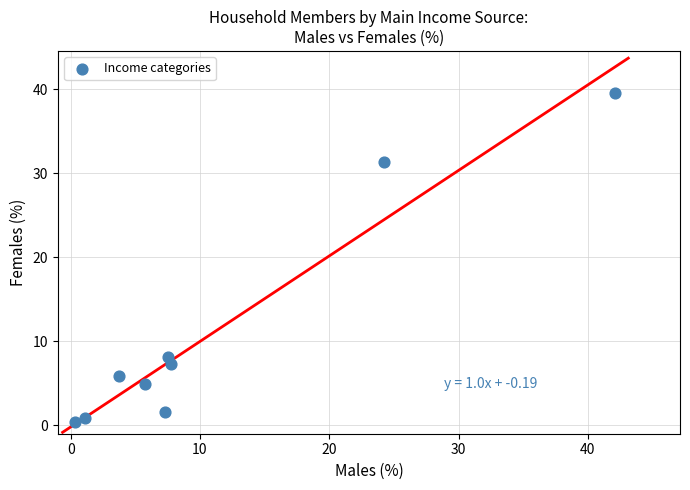

What Y value in the scatter plot is closest to 19?

8.2